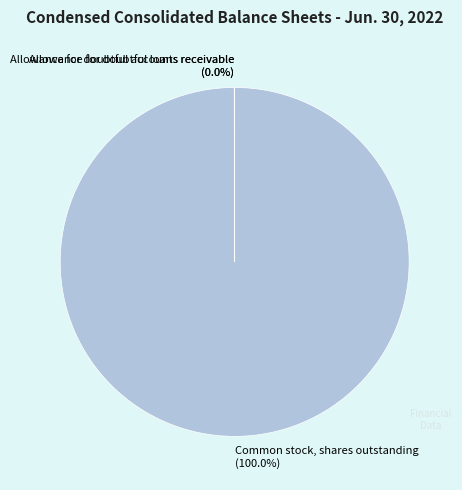

Does any single category account for the majority?

Yes